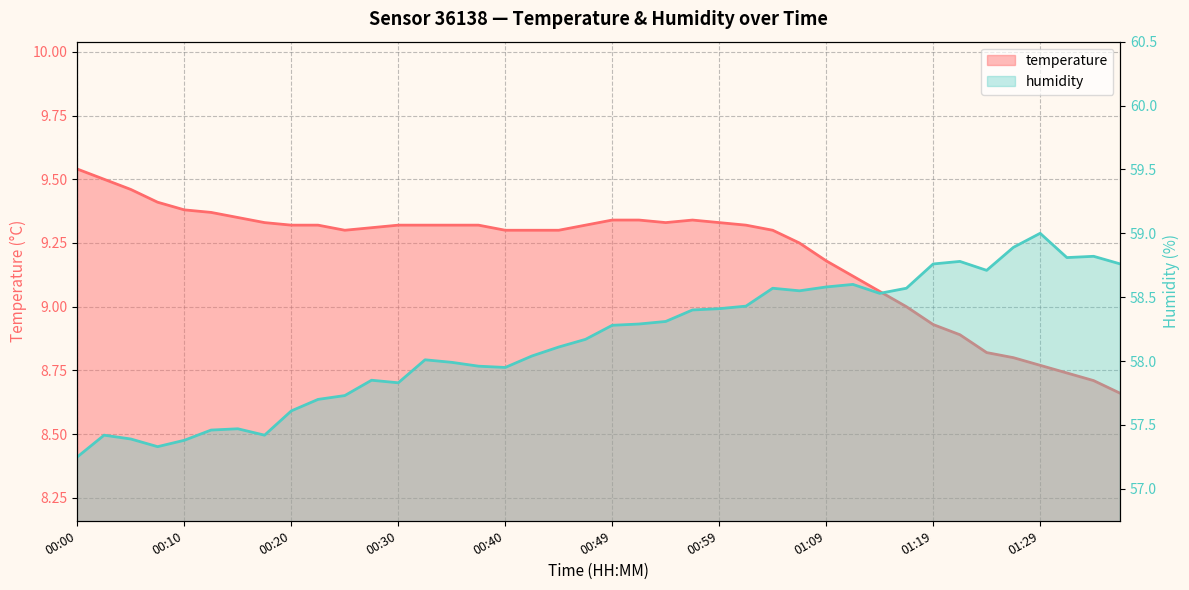

Reading left to right, transcribe all the data shown in this chart.

temperature: 00:00=9.5	00:03=9.5	00:05=9.5	00:07=9.4	00:10=9.4	00:12=9.4	00:15=9.3	00:17=9.3	00:20=9.3	00:22=9.3	00:25=9.3	00:27=9.3	00:30=9.3	00:32=9.3	00:35=9.3	00:37=9.3	00:40=9.3	00:42=9.3	00:45=9.3	00:47=9.3	00:49=9.3	00:52=9.3	00:54=9.3	00:57=9.3	00:59=9.3	01:02=9.3	01:04=9.3	01:07=9.2	01:09=9.2	01:12=9.1	01:14=9.1	01:17=9.0	01:19=8.9	01:22=8.9	01:24=8.8	01:27=8.8	01:29=8.8	01:32=8.7	01:34=8.7	01:37=8.7
humidity: 00:00=57.2	00:03=57.4	00:05=57.4	00:07=57.3	00:10=57.4	00:12=57.5	00:15=57.5	00:17=57.4	00:20=57.6	00:22=57.7	00:25=57.7	00:27=57.9	00:30=57.8	00:32=58.0	00:35=58.0	00:37=58.0	00:40=58.0	00:42=58.0	00:45=58.1	00:47=58.2	00:49=58.3	00:52=58.3	00:54=58.3	00:57=58.4	00:59=58.4	01:02=58.4	01:04=58.6	01:07=58.5	01:09=58.6	01:12=58.6	01:14=58.5	01:17=58.6	01:19=58.8	01:22=58.8	01:24=58.7	01:27=58.9	01:29=59.0	01:32=58.8	01:34=58.8	01:37=58.8